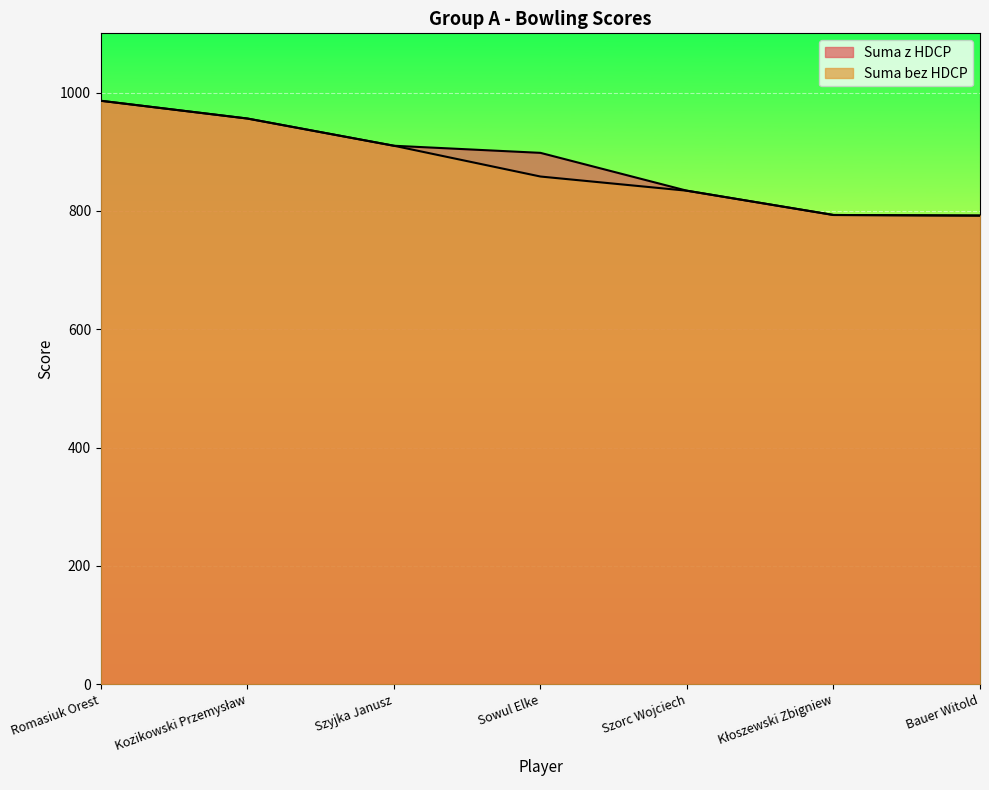

What is the value of the Suma bez HDCP point at the 6th from the left?

793